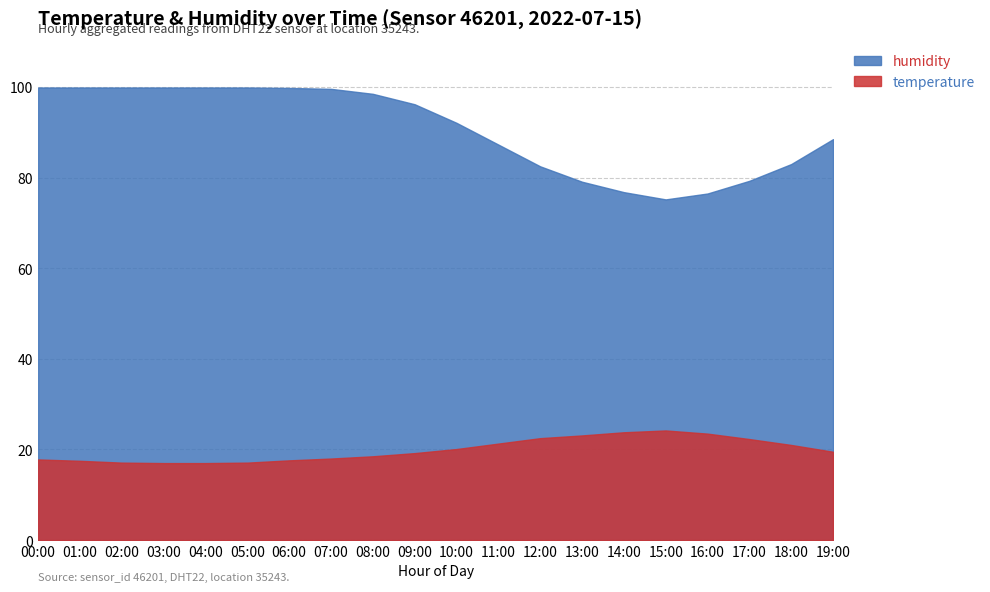

What is the difference between the maximum and minimum values in the humidity series?

24.7